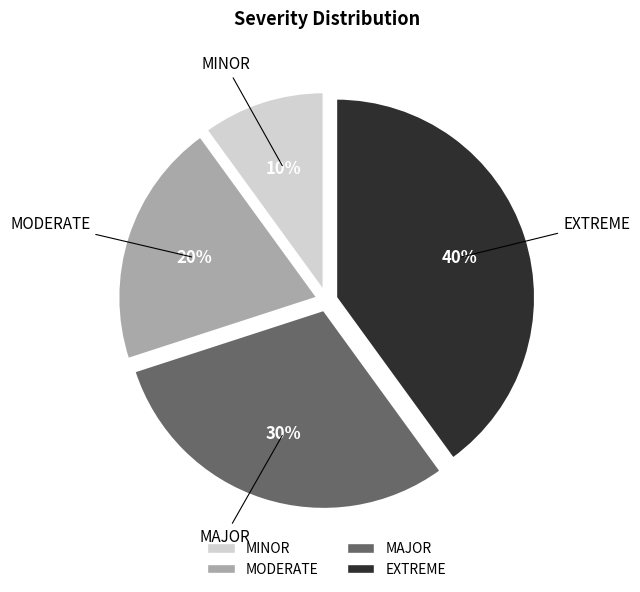

How many segments does this pie chart have?

4